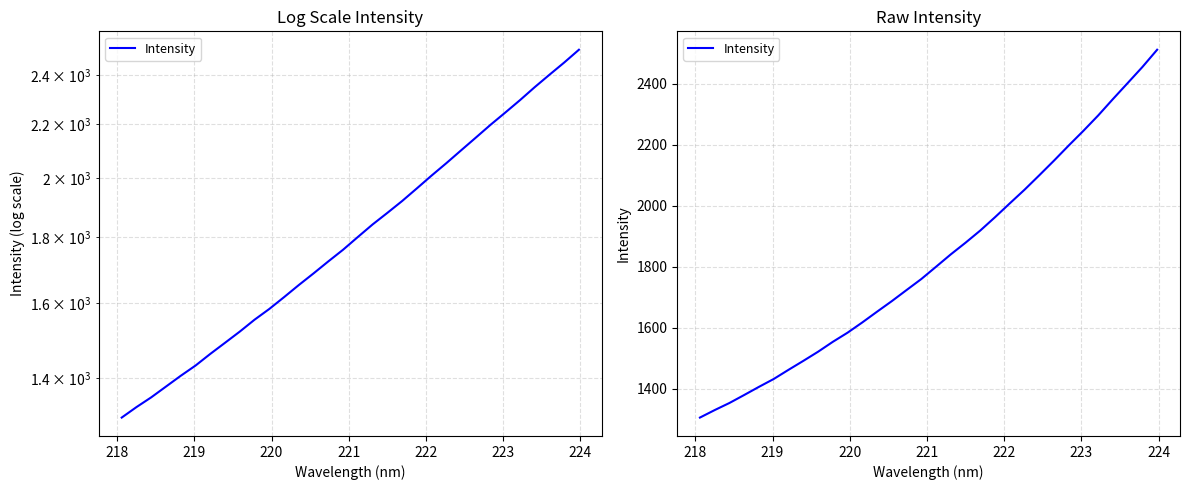

Does the chart have visible grid lines?

Yes